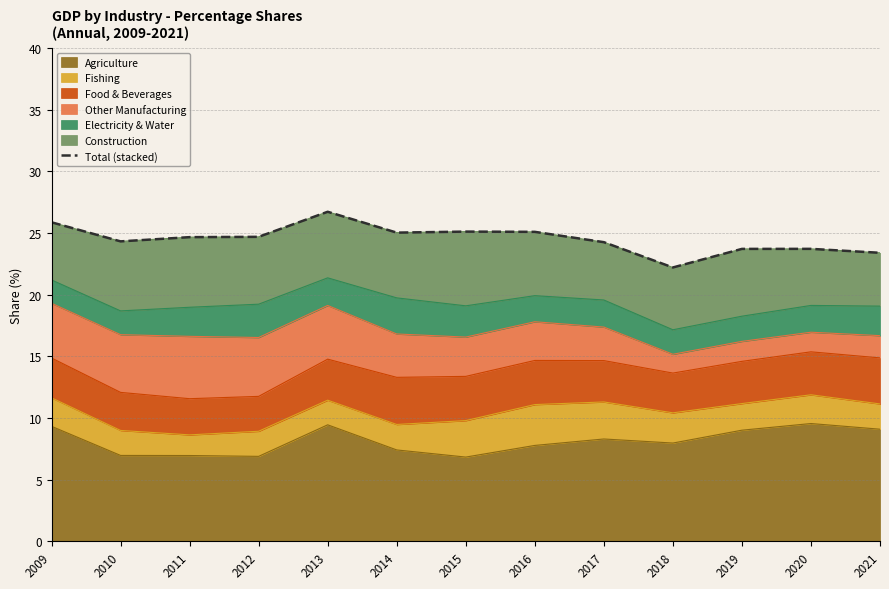

What is the difference between the maximum and minimum values?

4.5